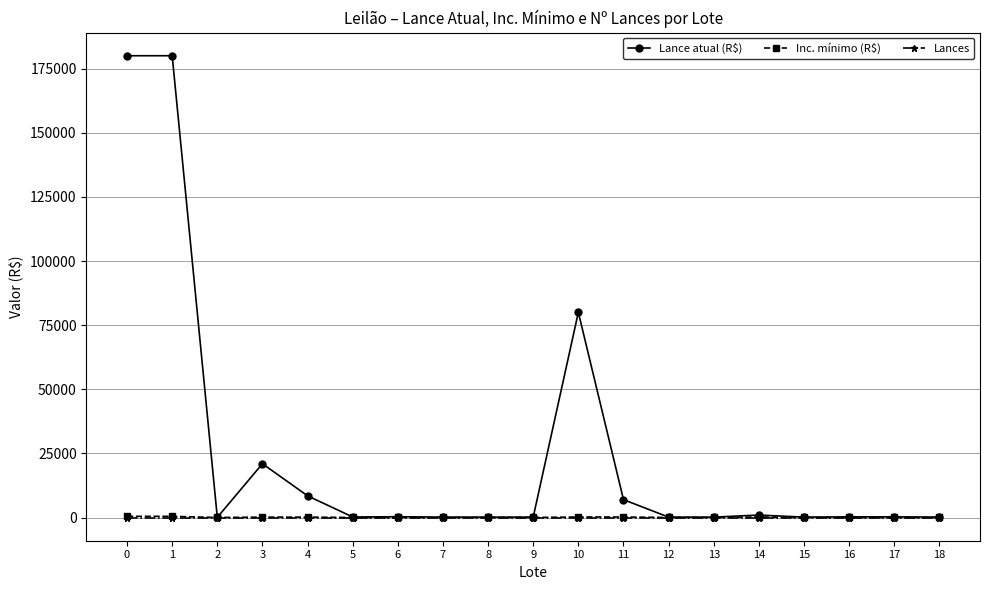

What is the sum of all Lance atual (R$) values?

480200